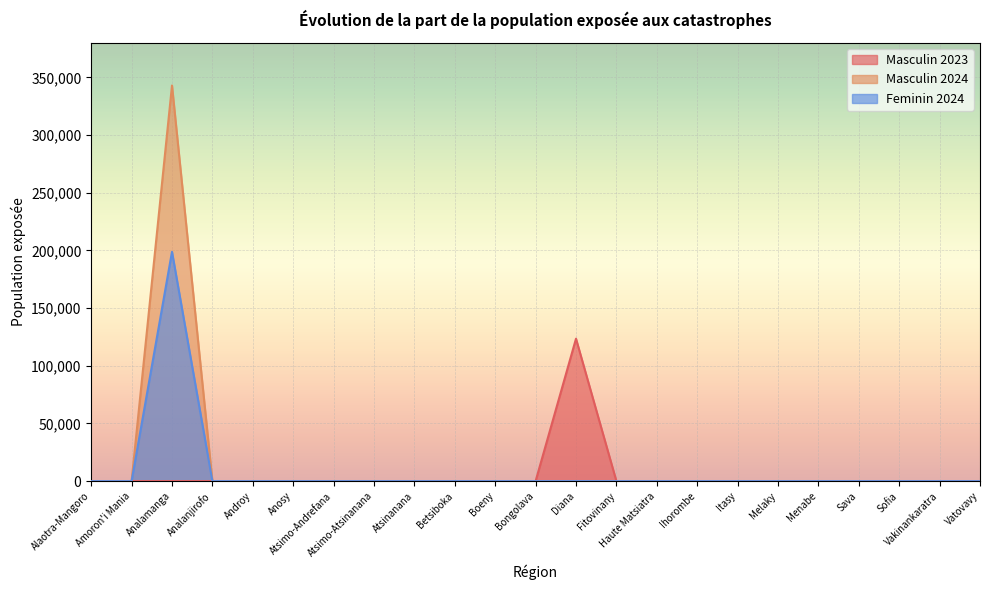

At which category does the chart reach its minimum across all series?

Alaotra-Mangoro